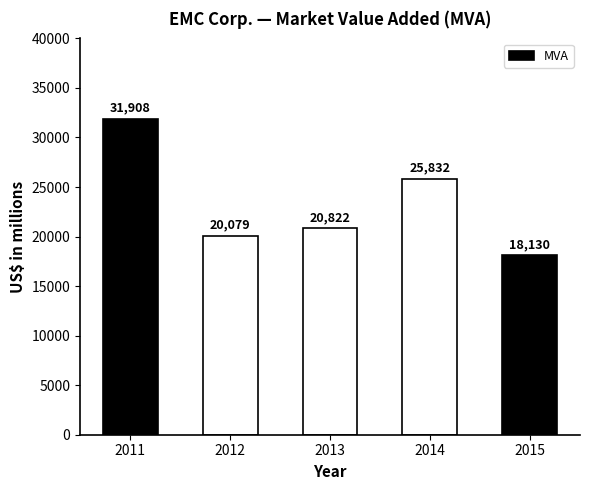

What is the smallest value displayed?

18130